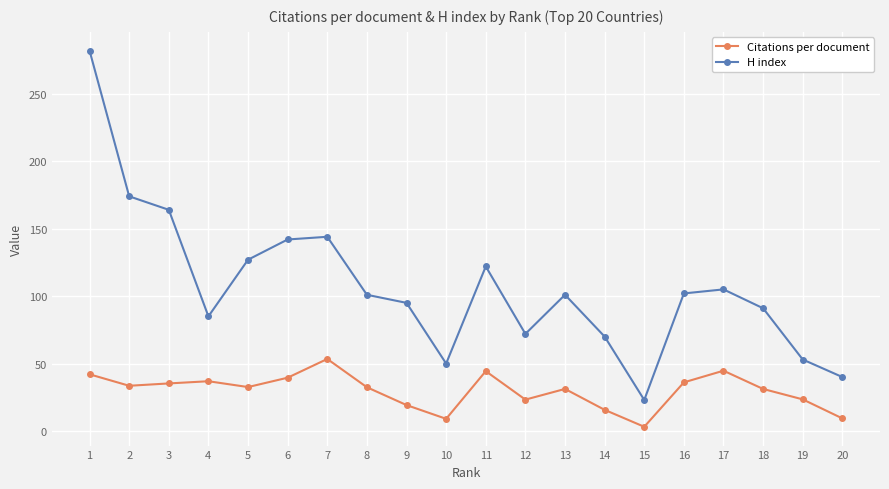

What is the sum of the H index values at 1 and 3?

446.0